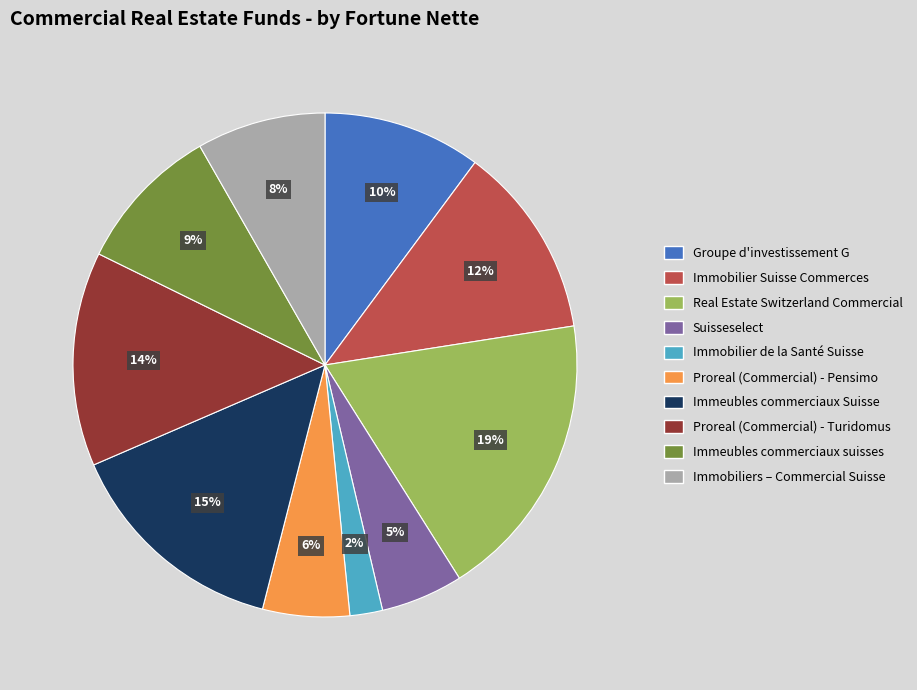

To the nearest percent, what is the combined percentage of Immobilier de la Santé Suisse and Proreal (Commercial) - Turidomus?

16%